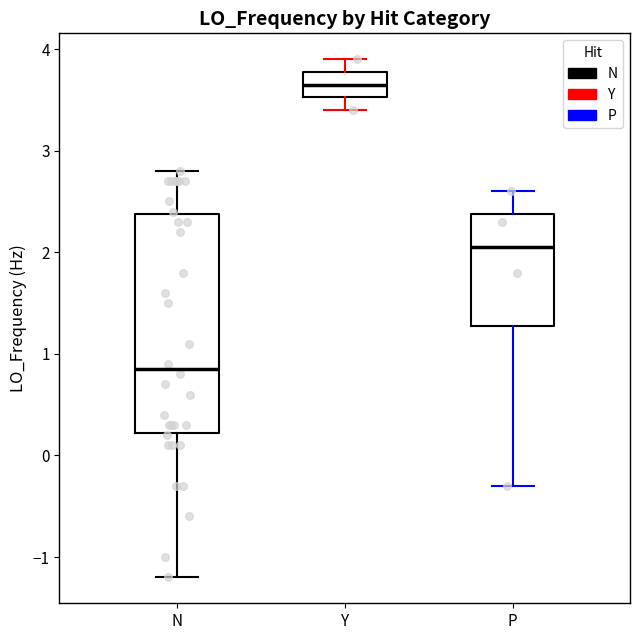

Reading left to right, transcribe this box plot: for each box, give where its median line is, the range the box spans, and where its two whiskers end, as read against the y-axis. The values are not printed on the chart, so give them approximately, as read against the axis.

N: median 0.8, box 0.2 to 2.4, whiskers -1.2 to 2.8
Y: median 3.6, box 3.5 to 3.8, whiskers 3.4 to 3.9
P: median 2.1, box 1.3 to 2.4, whiskers -0.3 to 2.6